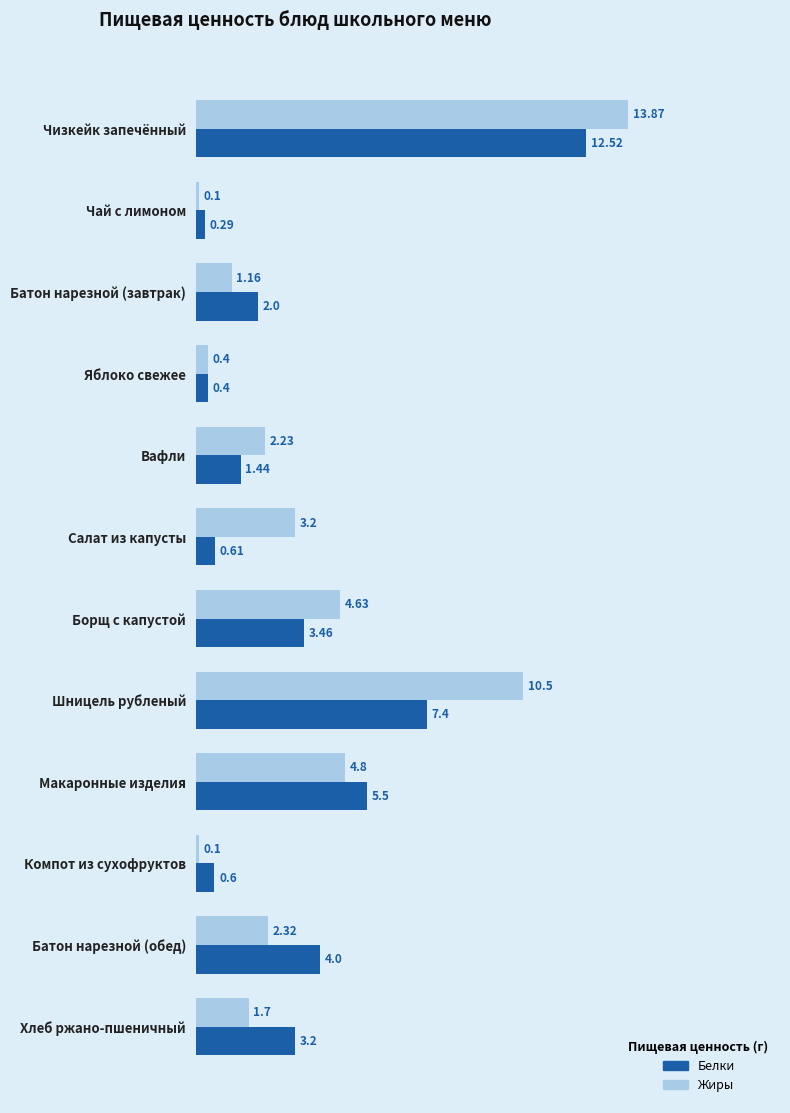

How many values in the Жиры series are below 2?

5